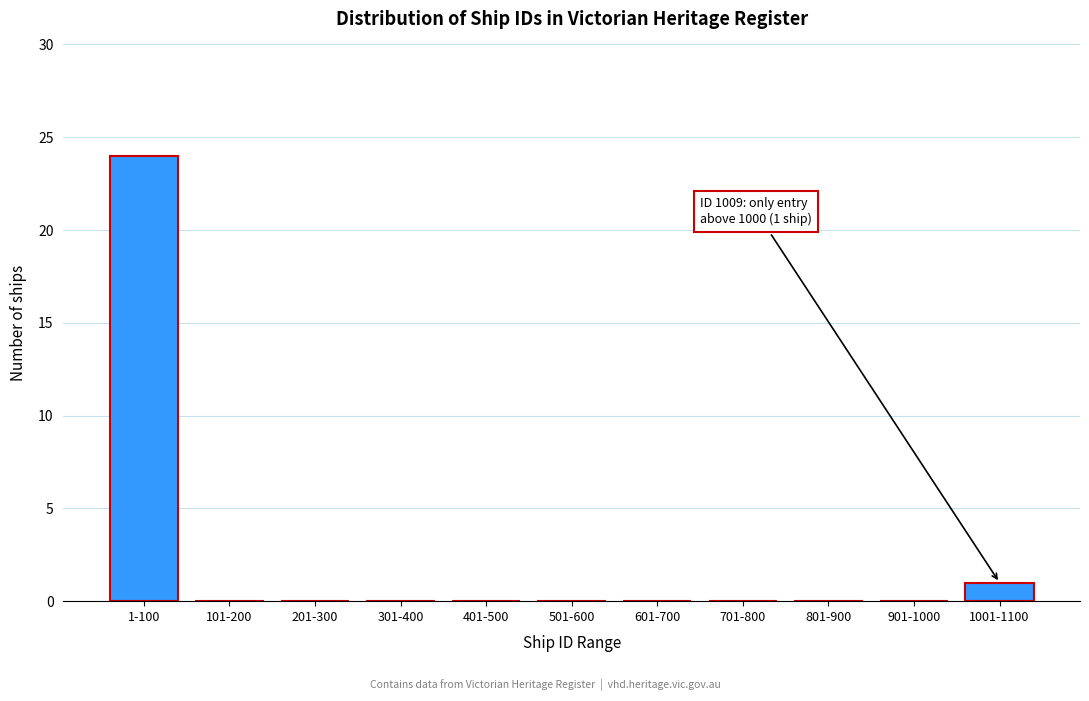

Reading left to right, list all the values displayed in this chart.

1-100=24	101-200=0	201-300=0	301-400=0	401-500=0	501-600=0	601-700=0	701-800=0	801-900=0	901-1000=0	1001-1100=1